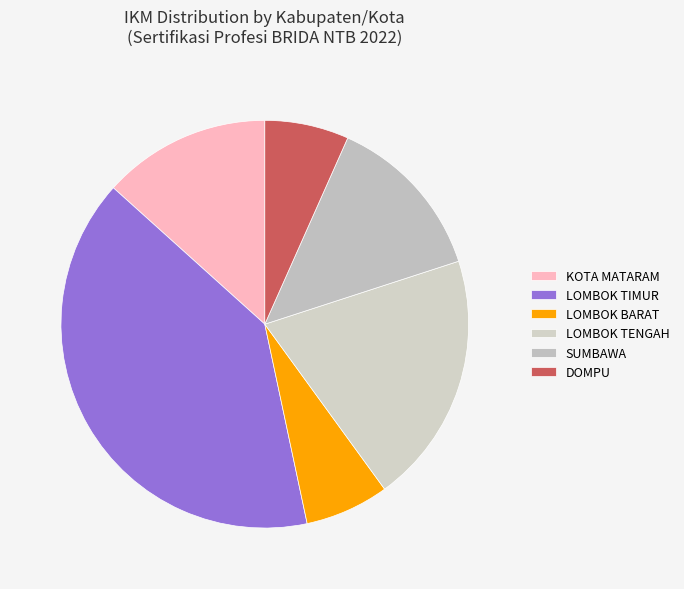

How many slices are in this pie chart?

6